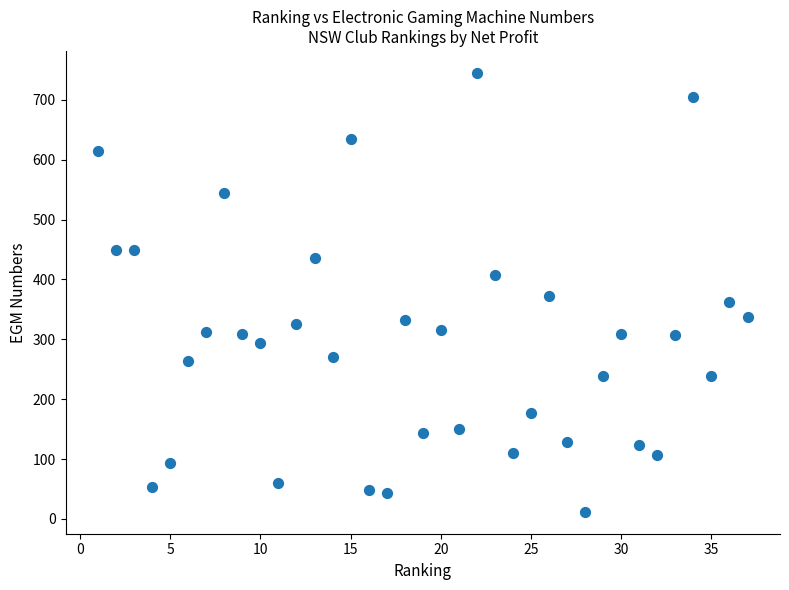

What is the range of Y values (max minus min)?

733